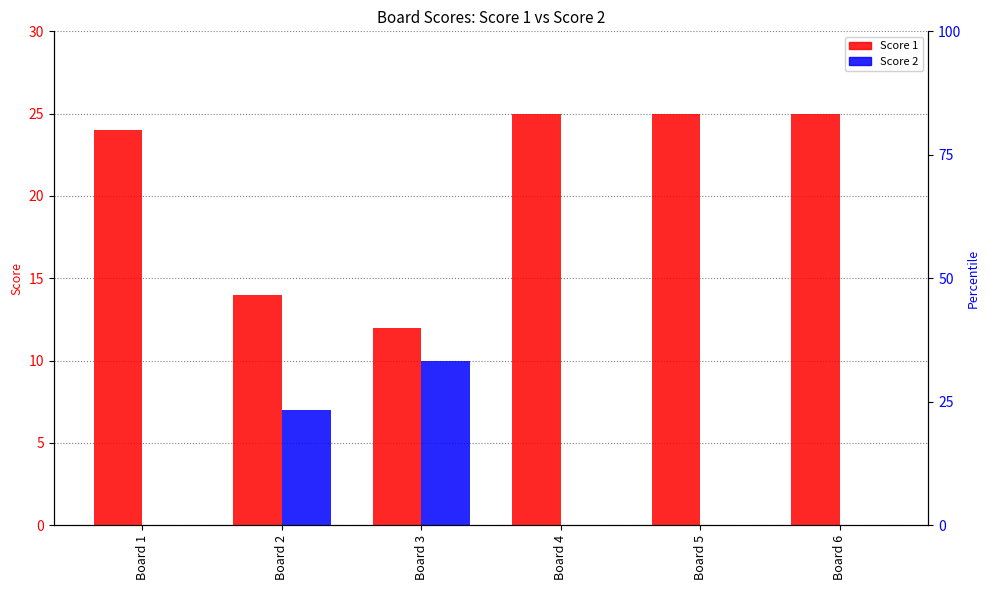

At which category is the sum across all series the highest?

Board 4